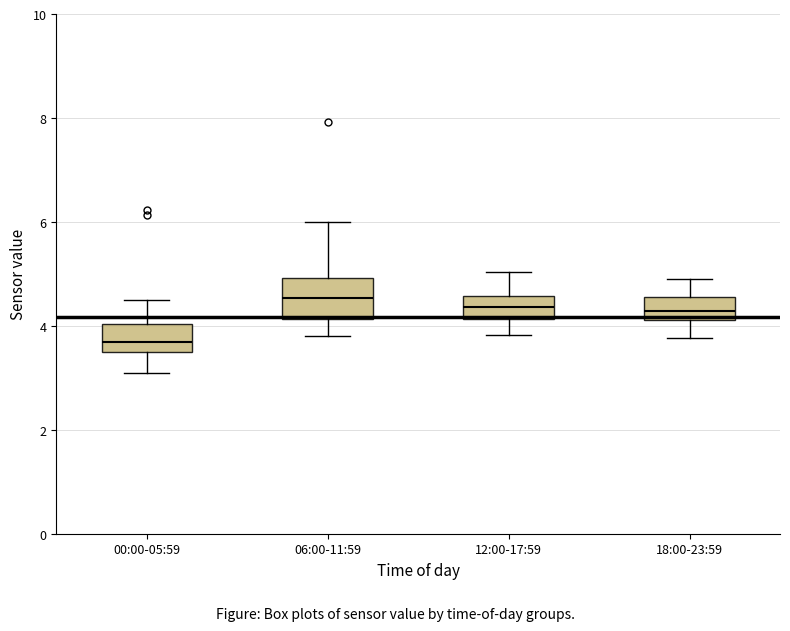

Where is the lower edge of the box for 00:00-05:59 on the y-axis? The values are not printed on the chart, so give them approximately, as read against the axis.

3.4